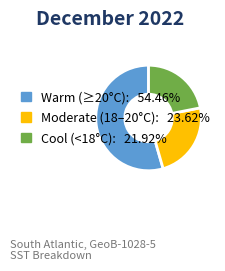

Is there a majority slice in this chart?

Yes